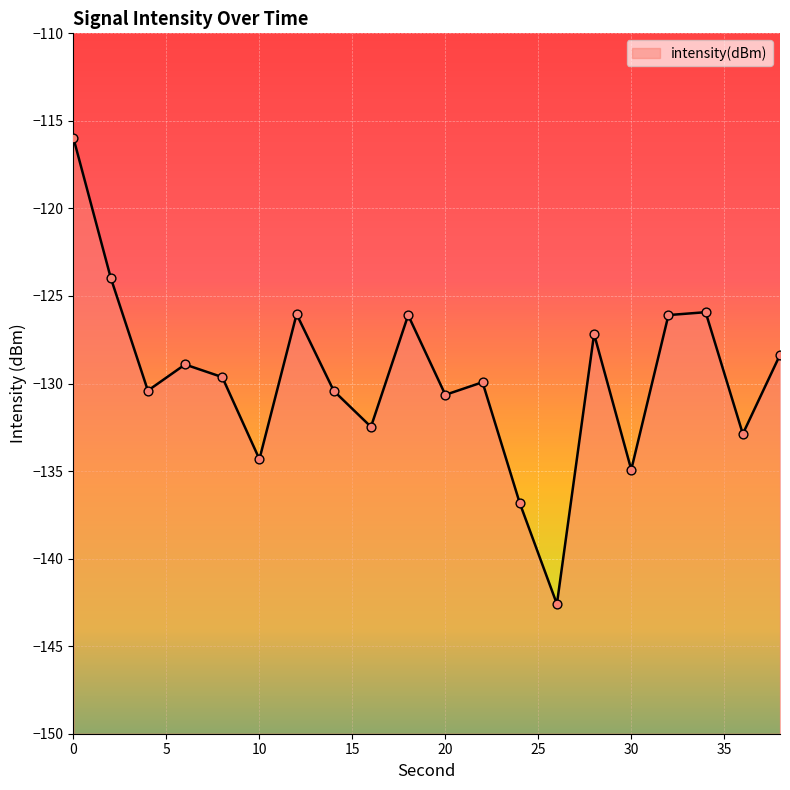

Which has a higher value, 4 or 36?

4